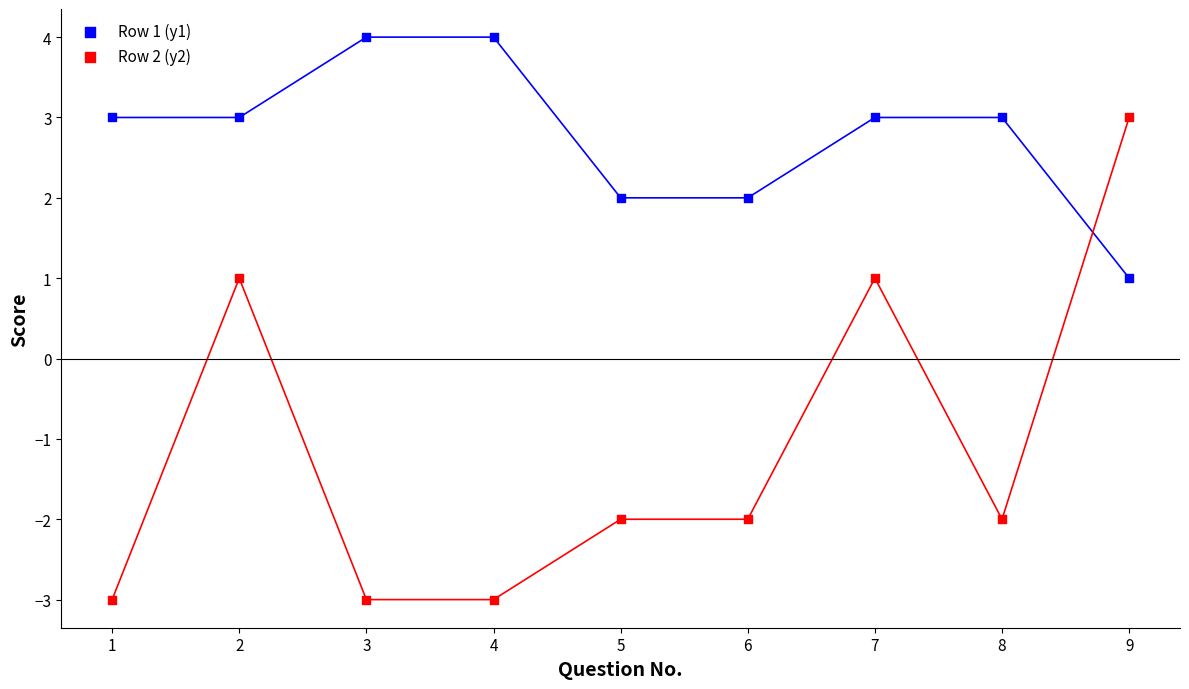

Which series has the largest Y range (max minus min)?

Row 2 (y2)